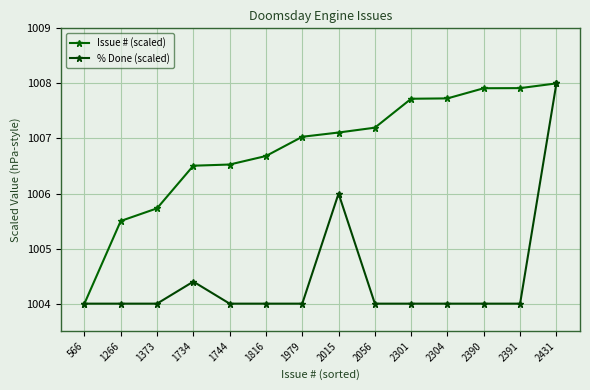

Which category has the highest value in the % Done (scaled) series?

2431